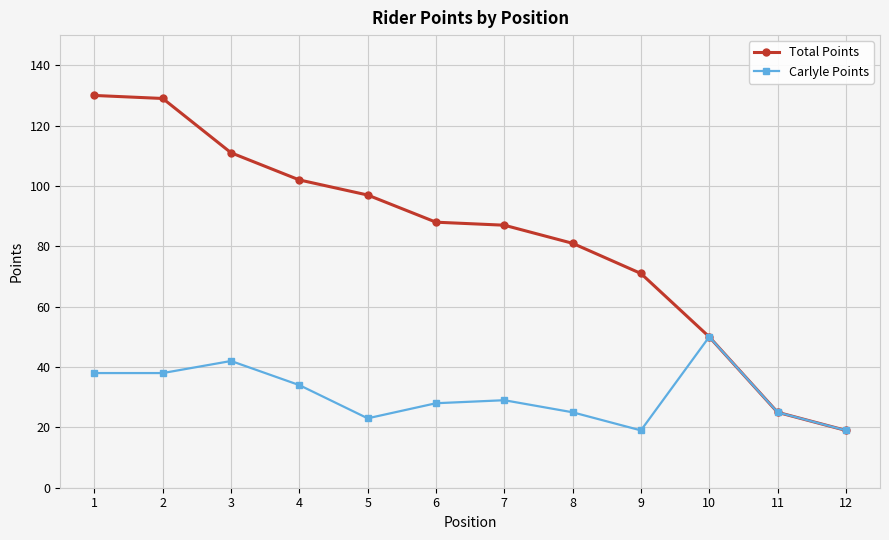

What is the value of the Carlyle Points point at the 7th from the left?

29